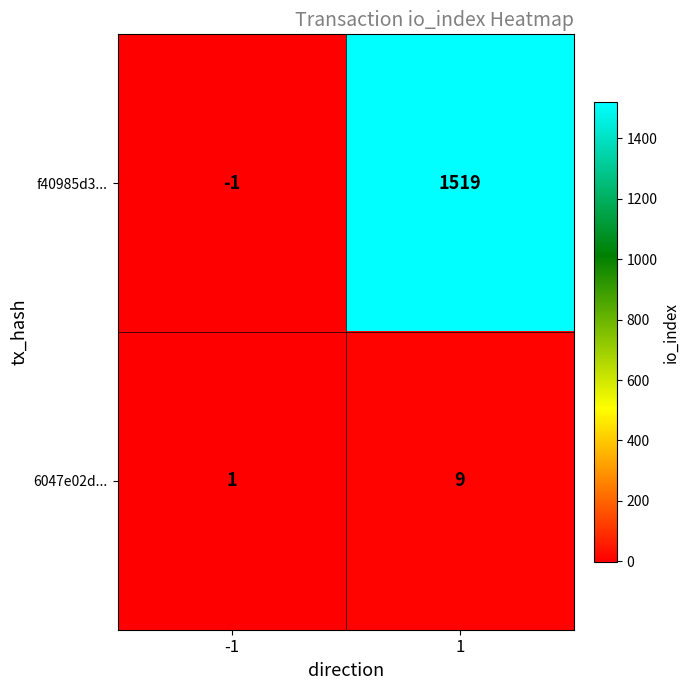

What is the difference between the highest and lowest values at -1?

2